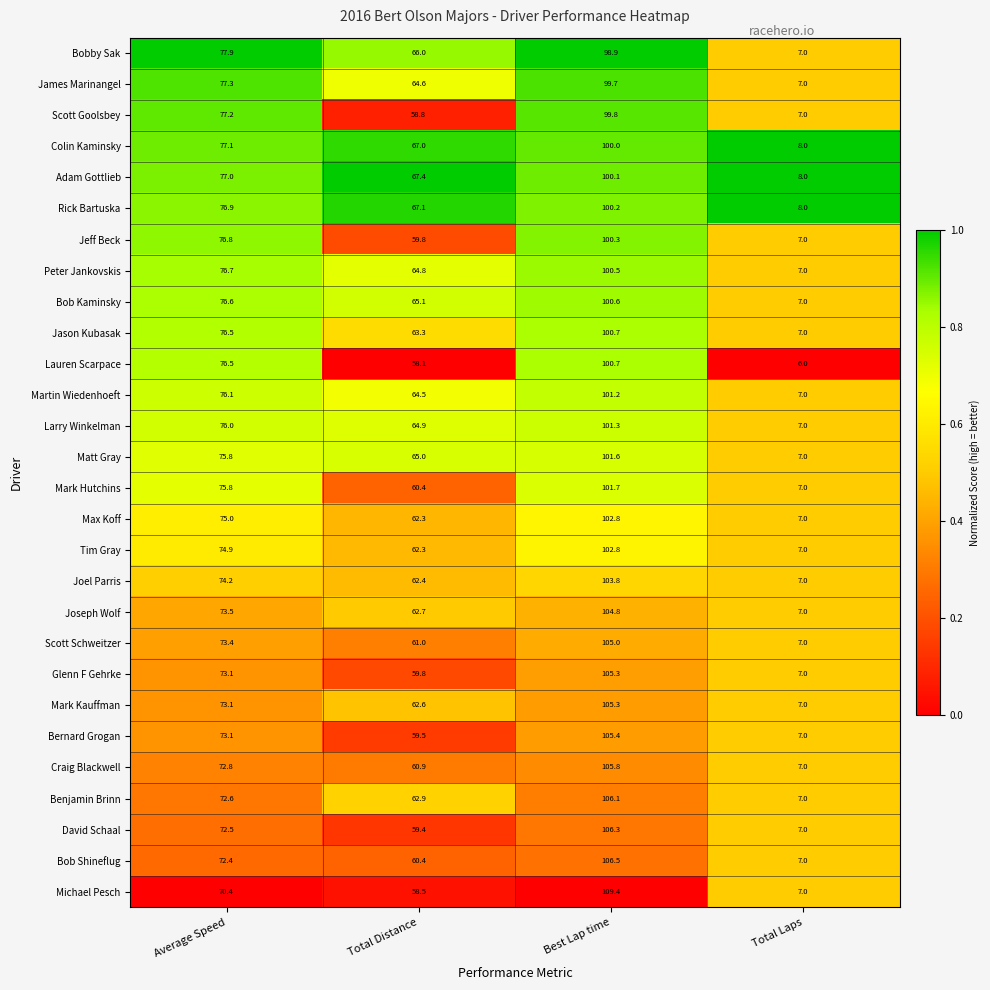

The Tim Gray series shows 7.0 at Total Laps. True or false?

True